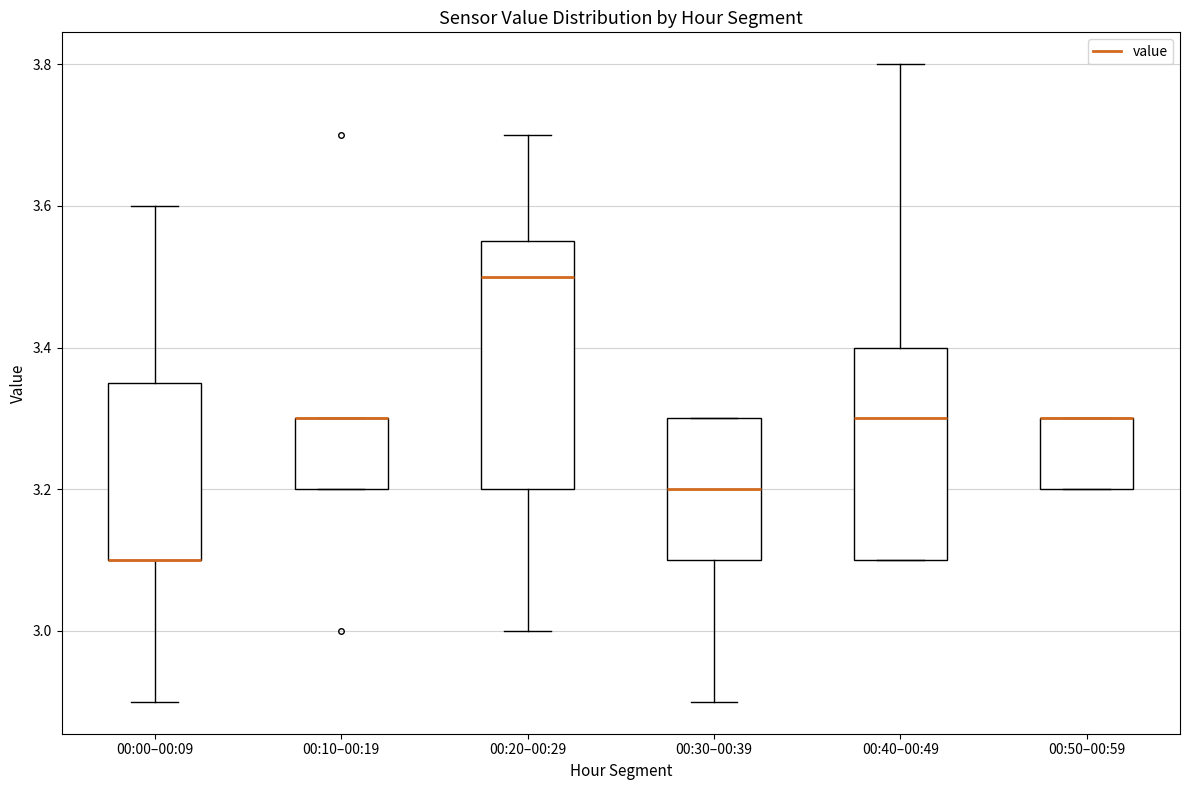

Reading left to right, read every box against the y-axis: the position of its median line, the range the box covers, and the ends of its whiskers. The values are not printed on the chart, so give them approximately, as read against the axis.

00:00–00:09: median 3.10 (drawn on the box's lower edge), box 3.10 to 3.36, whiskers 2.90 to 3.60
00:10–00:19: median 3.30 (drawn on the box's upper edge), box 3.20 to 3.30, whiskers 3.20 to 3.30
00:20–00:29: median 3.50, box 3.20 to 3.56, whiskers 3.00 to 3.70
00:30–00:39: median 3.20, box 3.10 to 3.30, whiskers 2.90 to 3.30
00:40–00:49: median 3.30, box 3.10 to 3.40, whiskers 3.10 to 3.80
00:50–00:59: median 3.30 (drawn on the box's upper edge), box 3.20 to 3.30, whiskers 3.20 to 3.30